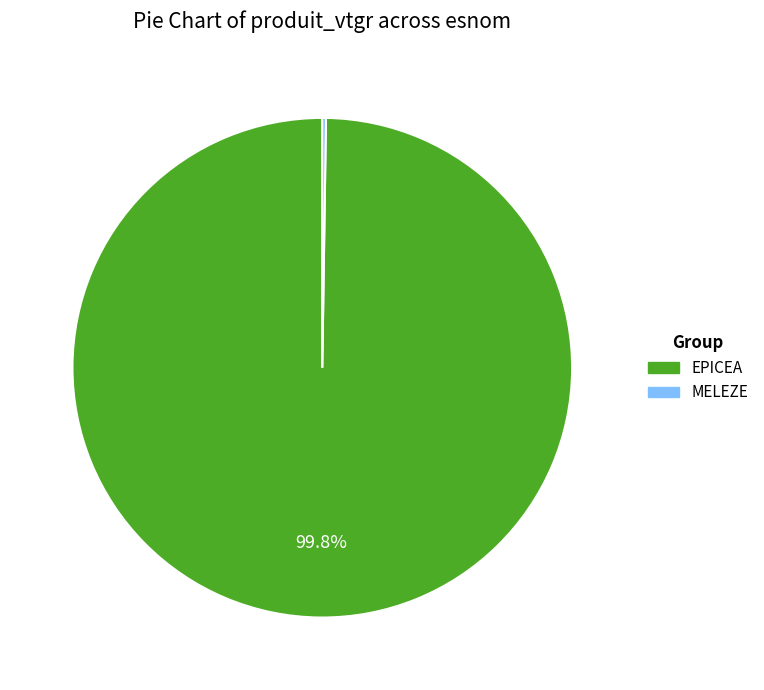

Which category has the biggest portion of the pie?

EPICEA